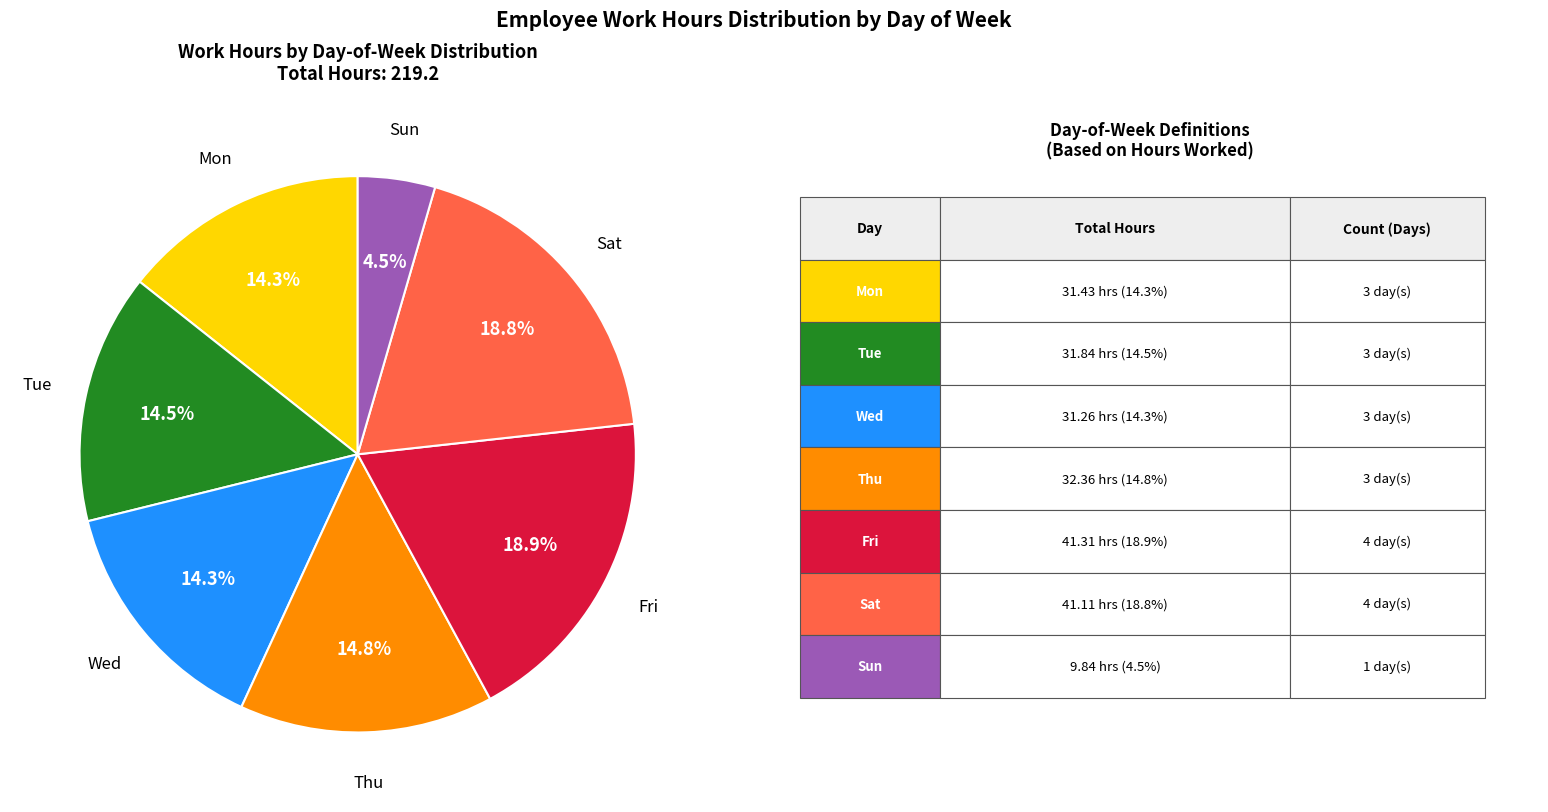

Is there any slice that represents more than half of the pie?

No